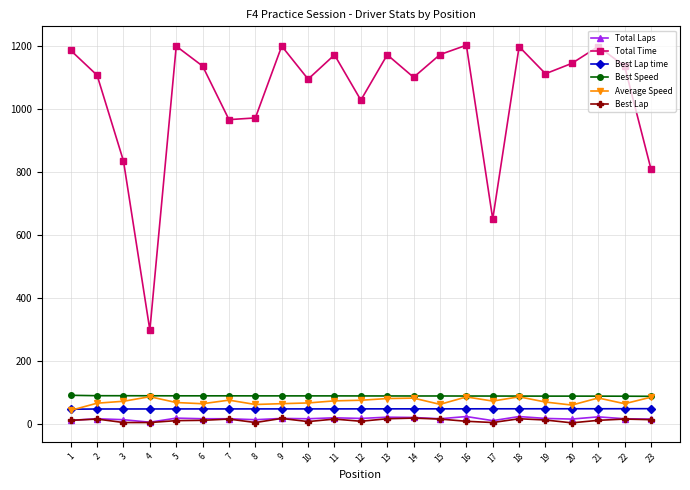

True or false: Total Laps has more than 1 interior local peaks.

True